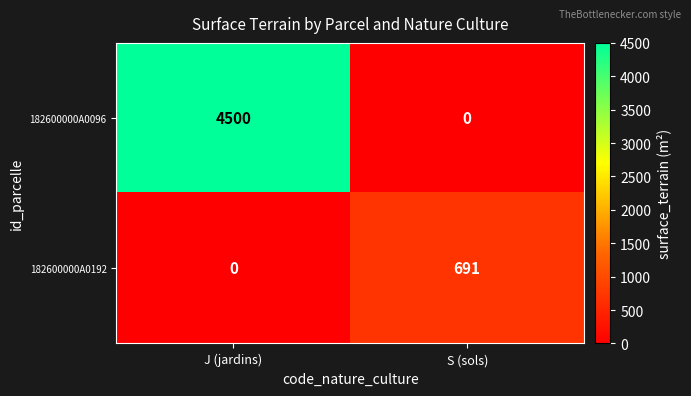

How many series are shown in this chart?

2